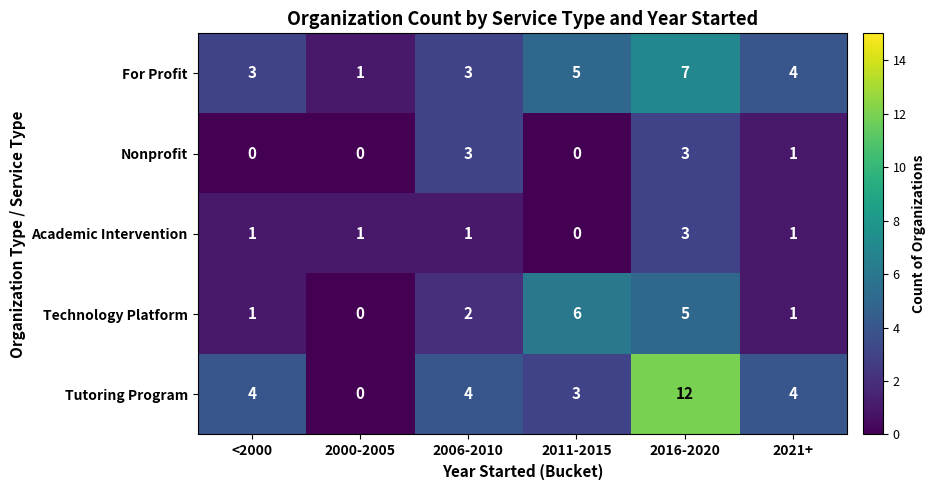

What is the sum of the Nonprofit values at 2006-2010 and 2021+?

4